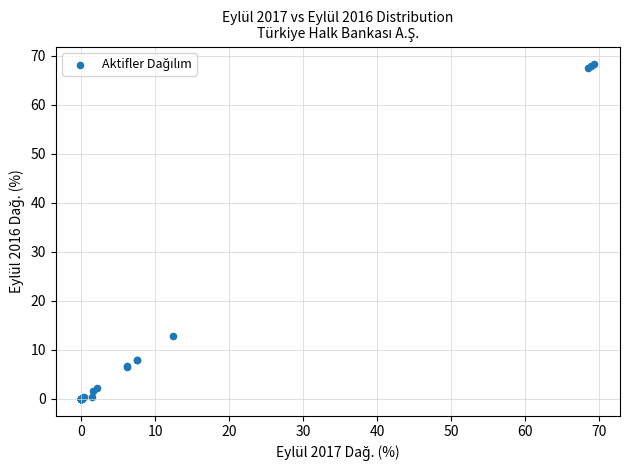

What Y value in the scatter plot is closest to 34?

12.8